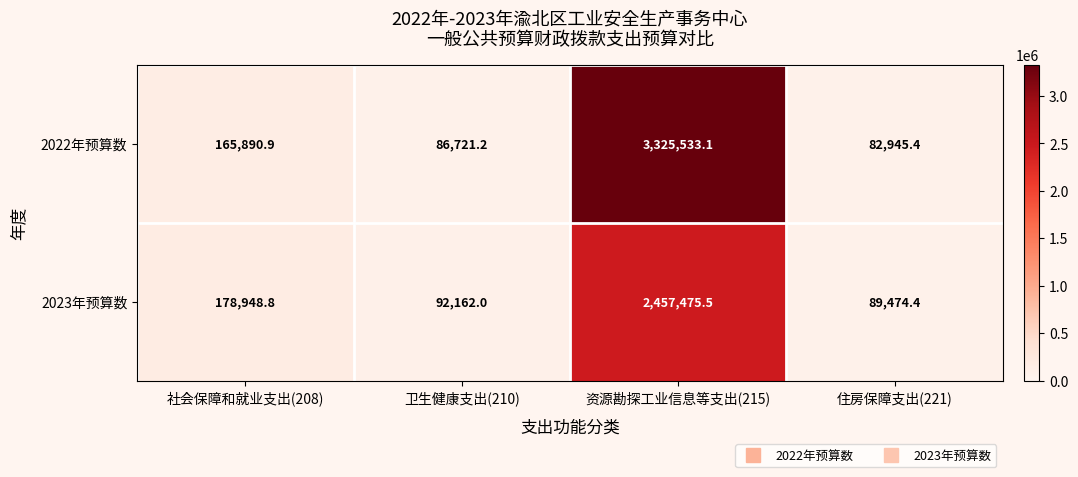

How many data points in 2022年预算数 are less than 165890?

2